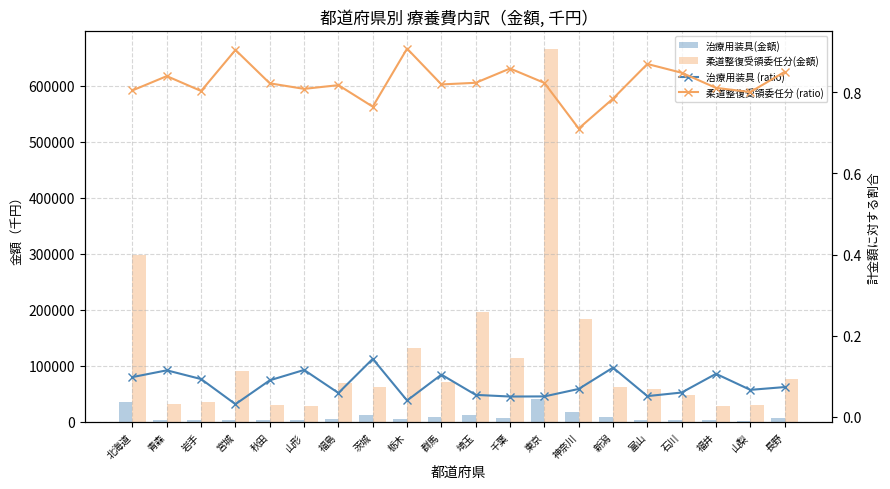

The value of 治療用装具 (ratio) at 山梨 is 0.0. True or false?

False